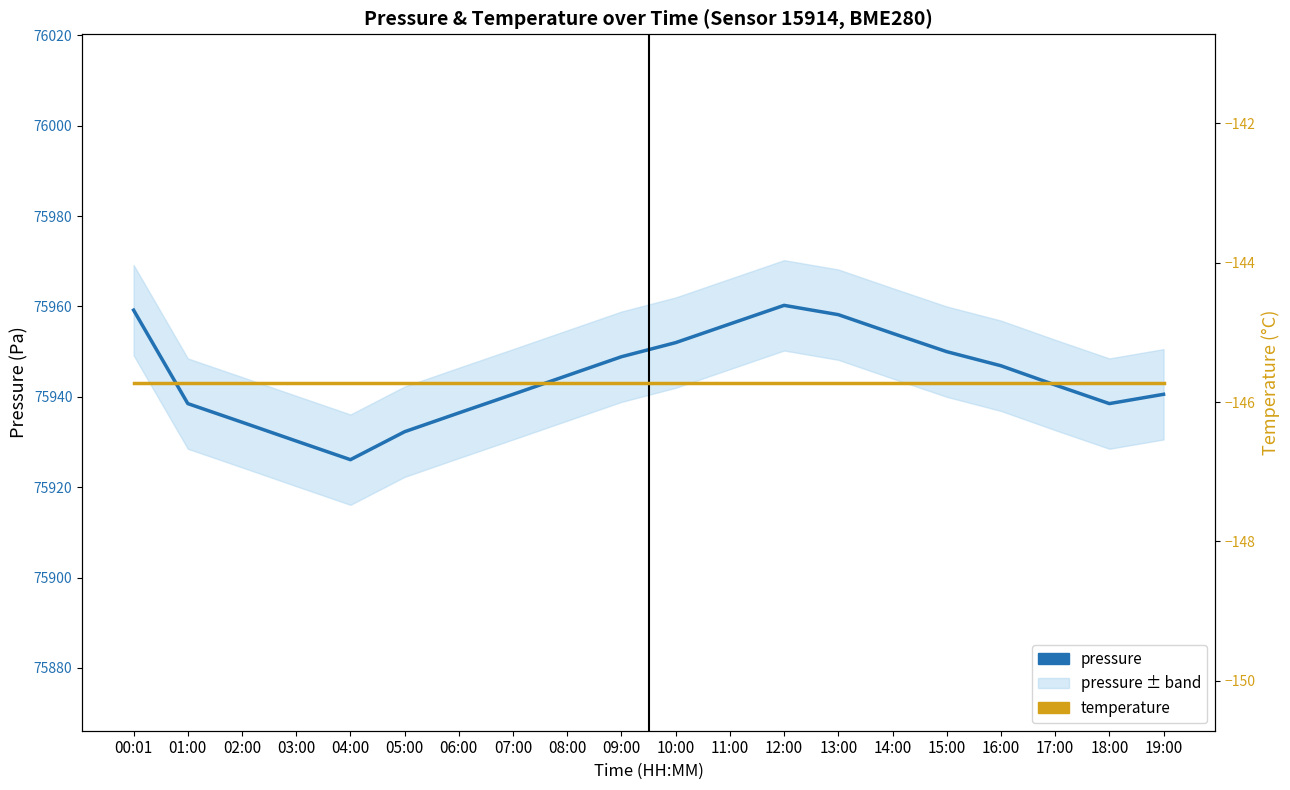

What is the difference between the maximum and minimum values in the pressure series?

34.2